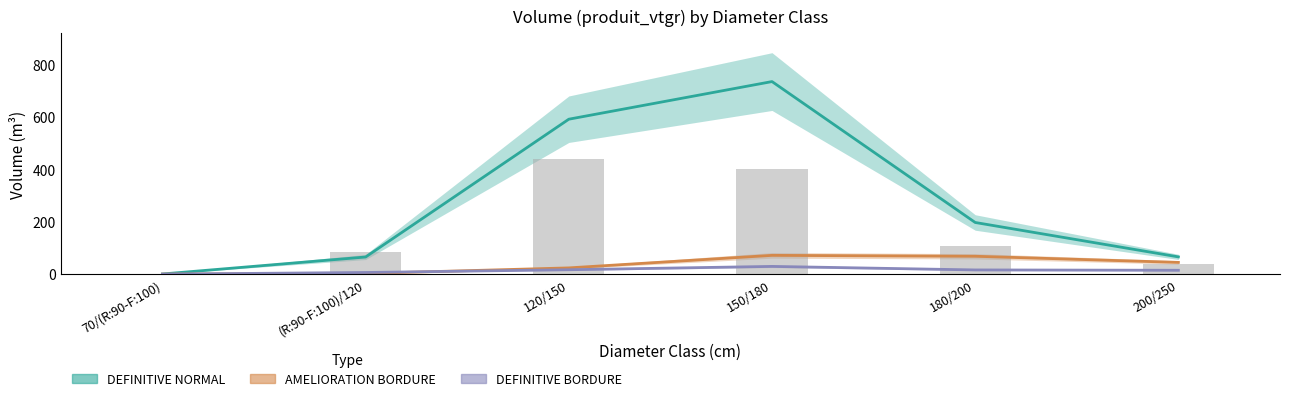

Is the value of DEFINITIVE NORMAL at (R:90-F:100)/120 greater than the value of DEFINITIVE BORDURE at 70/(R:90-F:100)?

Yes